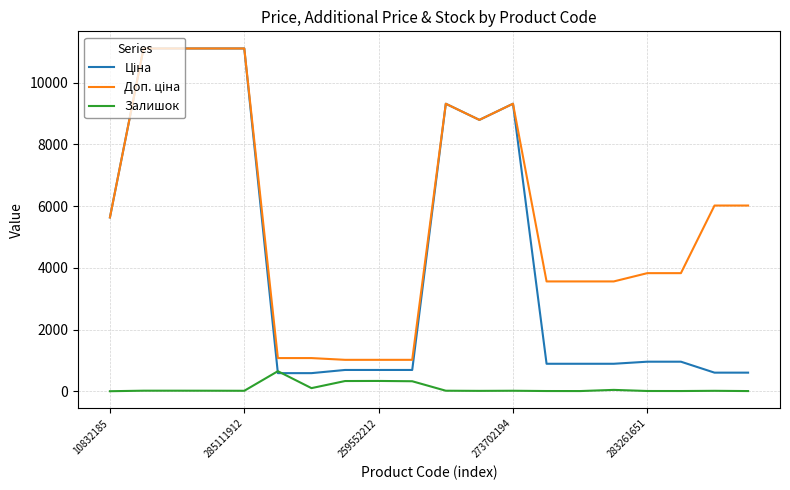

What is the maximum value for Залишок?

649.0